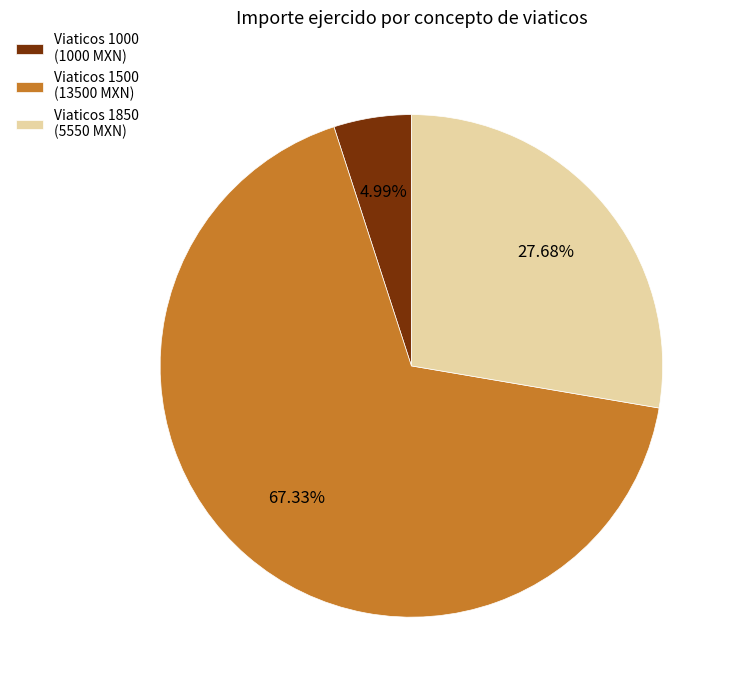

Which slice is the smallest?

Viaticos 1000 (1000 MXN)